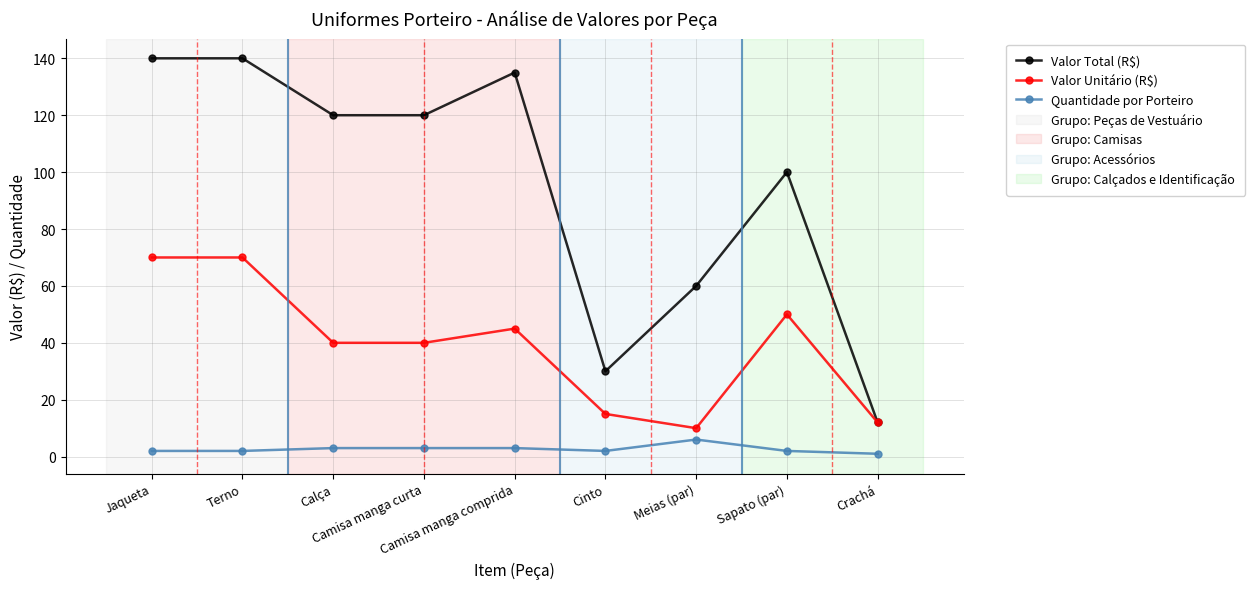

What is the label of the 4th point from the right?

Cinto